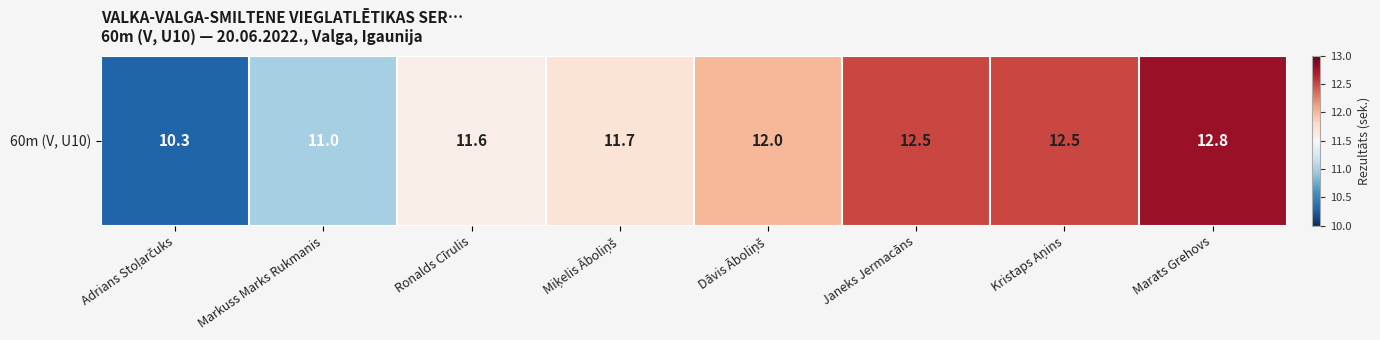

Where does the data first go above 12?

Janeks Jermacāns